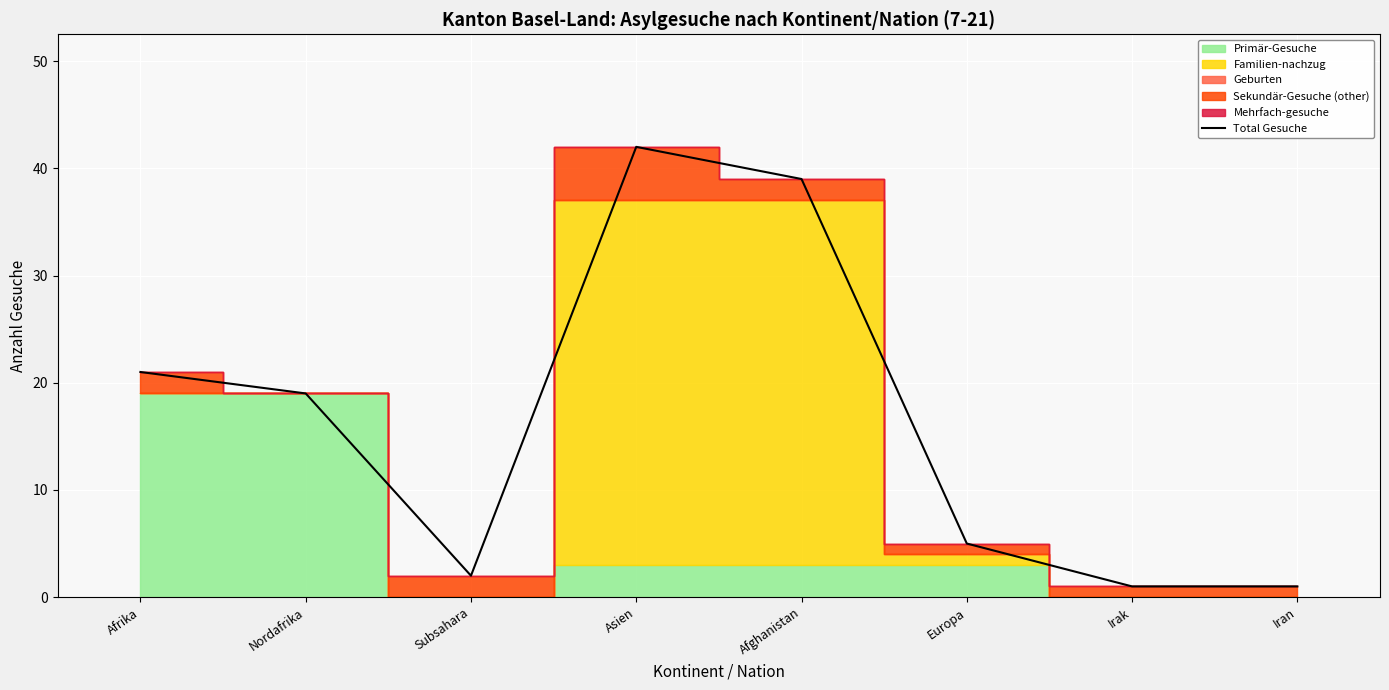

What is the greatest value displayed?

42